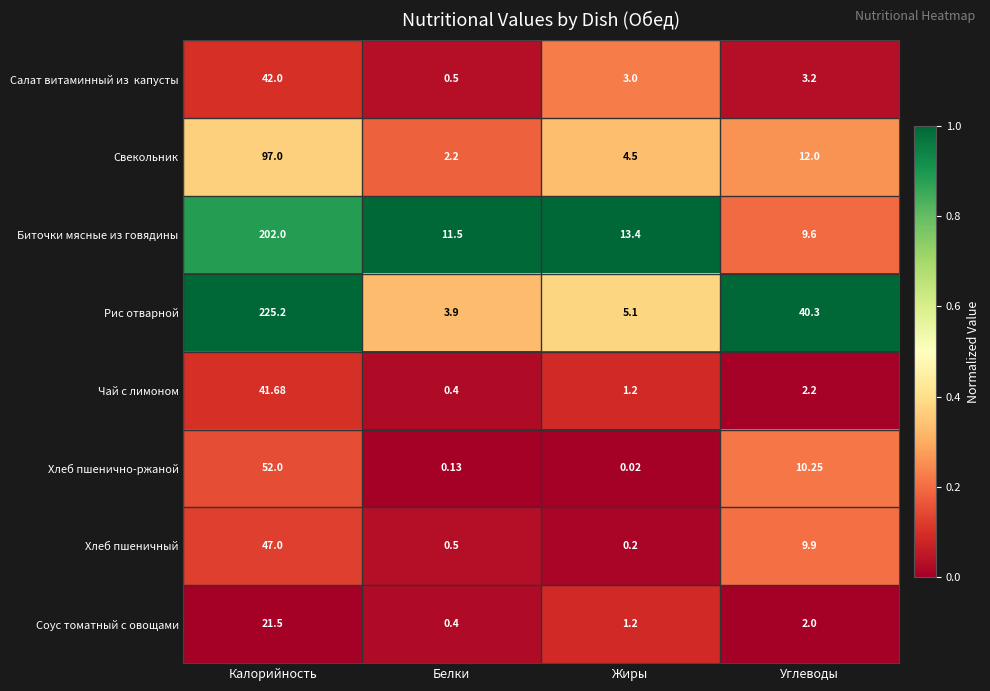

How many distinct data groups are displayed?

8